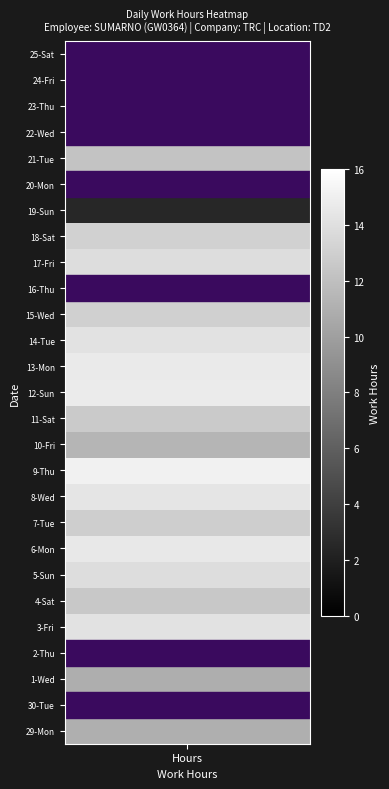

Reading left to right, transcribe all the data shown in this chart.

11.0	0.0	10.9	0.0	14.2	12.5	13.9	14.6	12.9	14.3	15.1	11.3	12.6	14.7	14.7	14.2	13.0	0.0	13.8	13.1	2.5	0.0	12.2	0.0	0.0	0.0	0.0